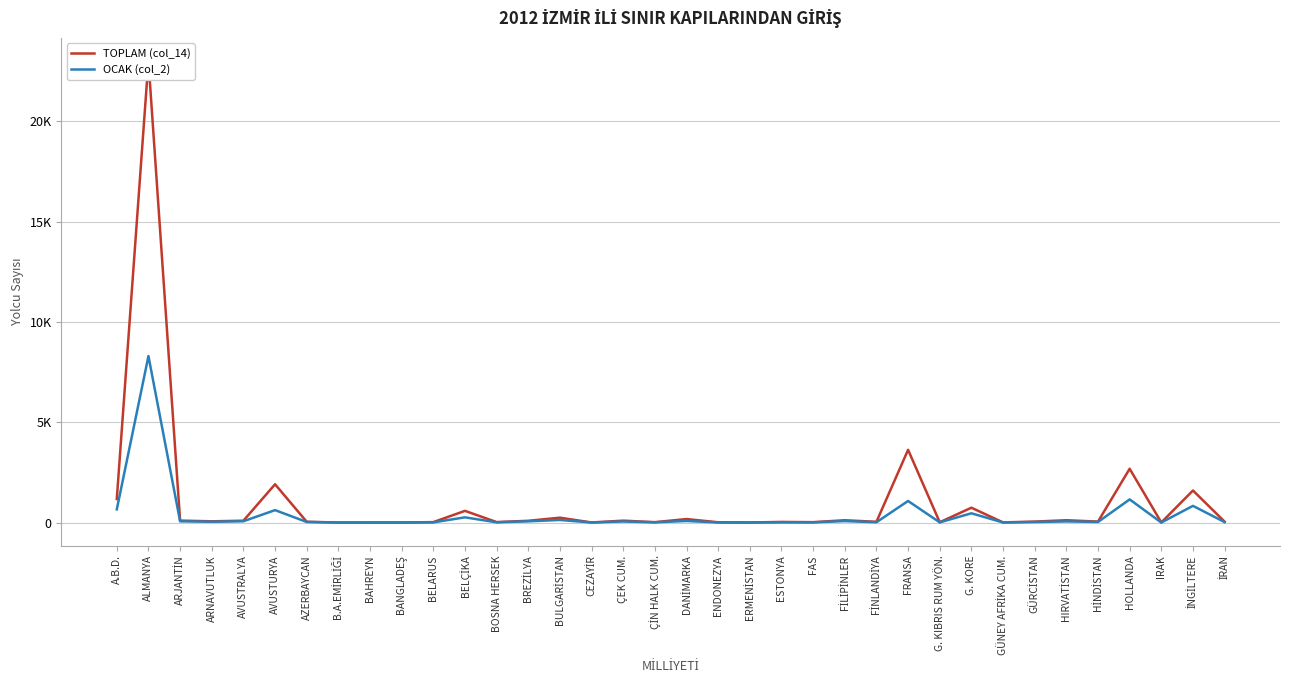

Reading right to left, extract all data points from this chart.

TOPLAM (col_14): 44	1596	3	2680	46	114	47	6	738	14	3625	36	113	18	29	2	12	173	18	93	3	241	86	22	581	20	1	0	0	38	1907	91	60	96	23010	1171
OCAK (col_2): 21	830	0	1152	27	55	23	2	460	8	1074	14	71	7	9	1	1	77	9	50	1	127	60	10	258	8	0	0	0	27	618	63	39	59	8297	655